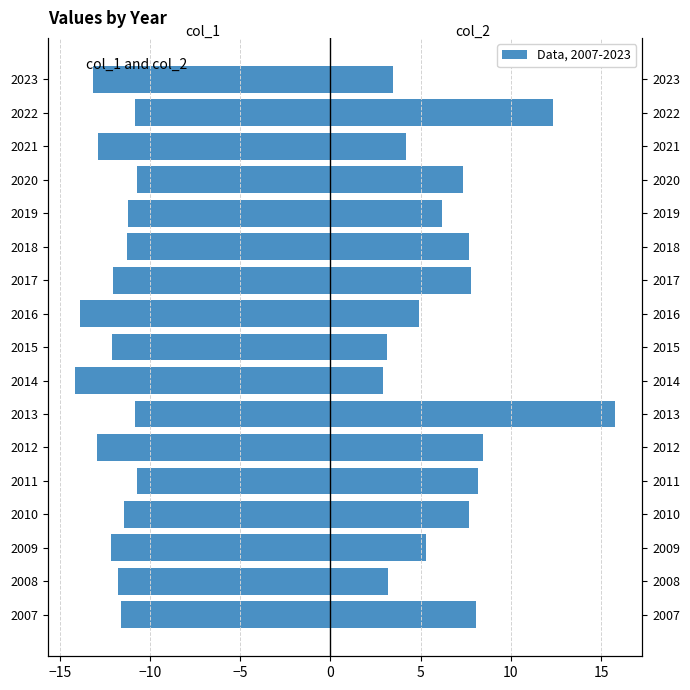

Reading left to right, what are all the values shown in this chart?

col_1: -11.6	-11.8	-12.1	-11.4	-10.7	-13.0	-10.8	-14.2	-12.1	-13.9	-12.0	-11.3	-11.2	-10.7	-12.9	-10.8	-13.2
col_2: 8.1	3.2	5.3	7.7	8.2	8.4	15.8	2.9	3.1	4.9	7.8	7.7	6.2	7.3	4.2	12.3	3.5